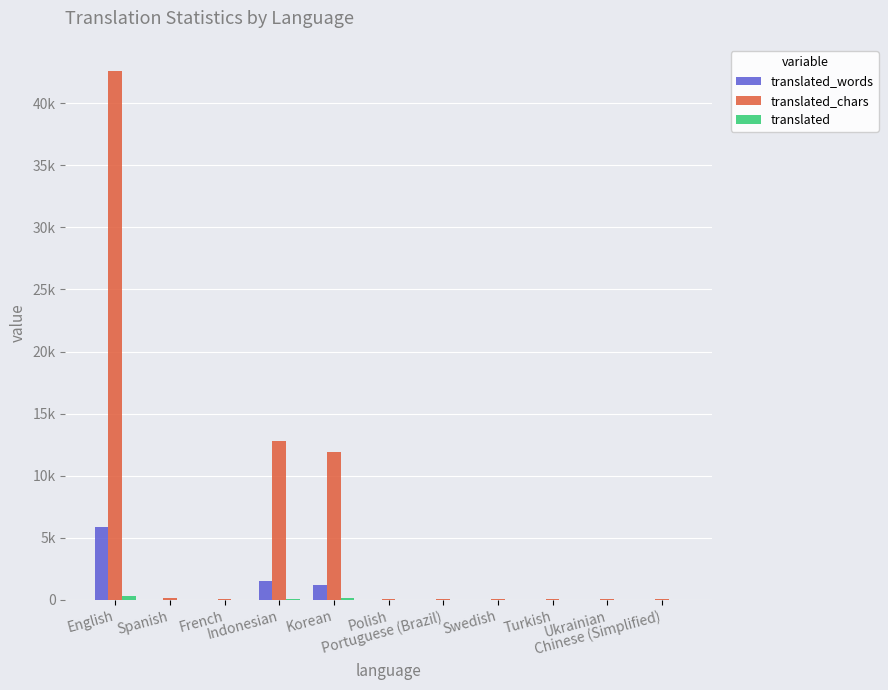

The translated_chars series shows 42568 at English. True or false?

True